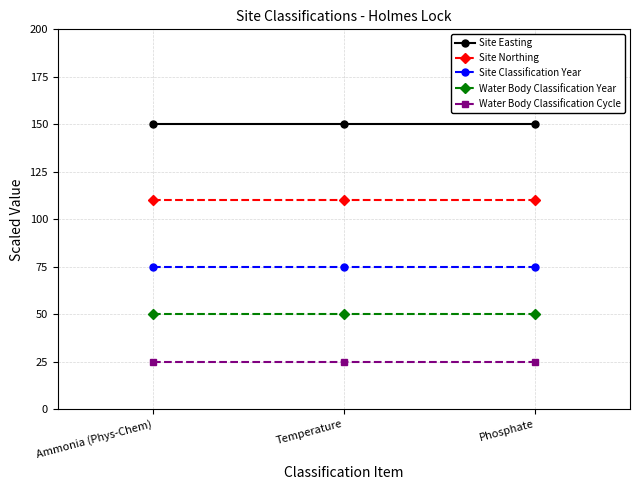

What is the value of the Water Body Classification Year point at the 2nd from the left?

50